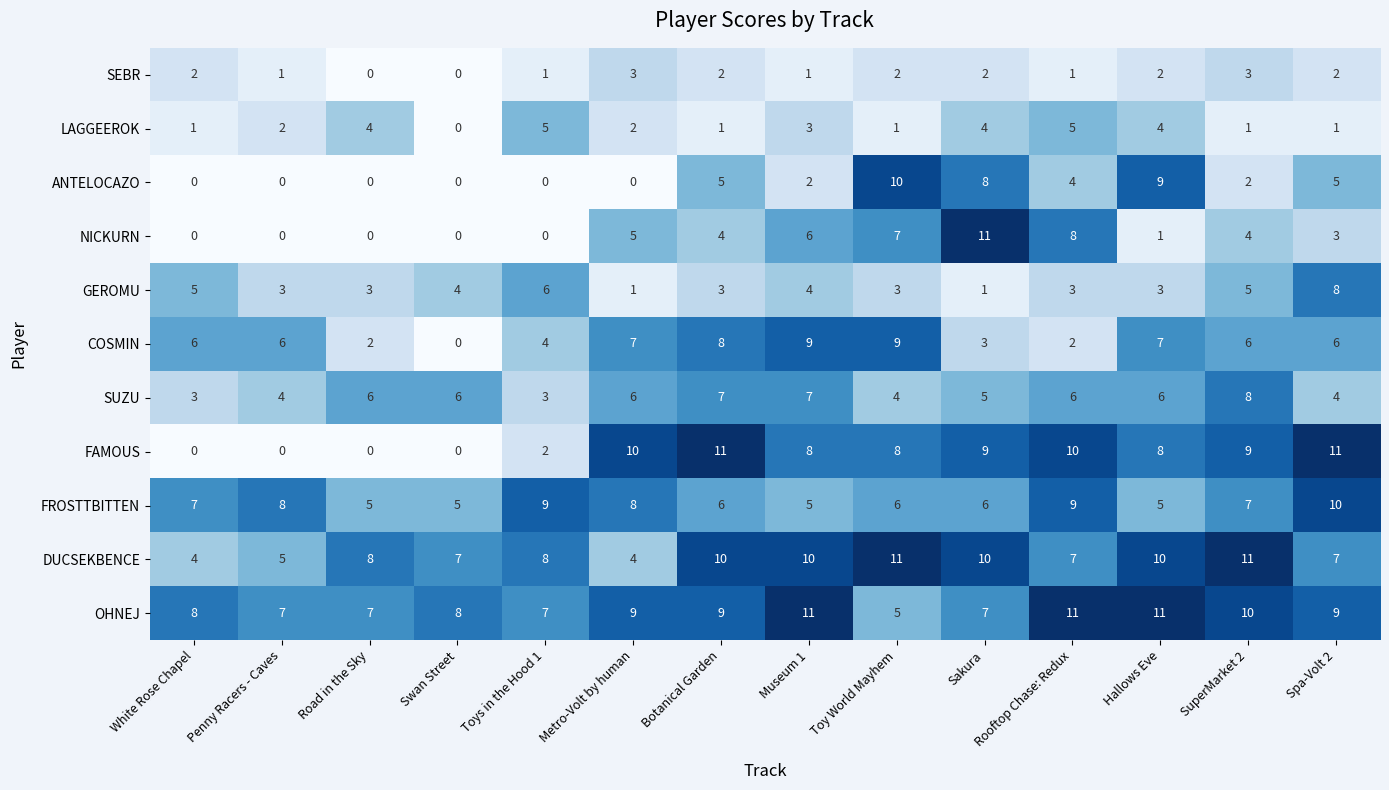

At which label does FAMOUS first exceed 8?

Metro-Volt by human